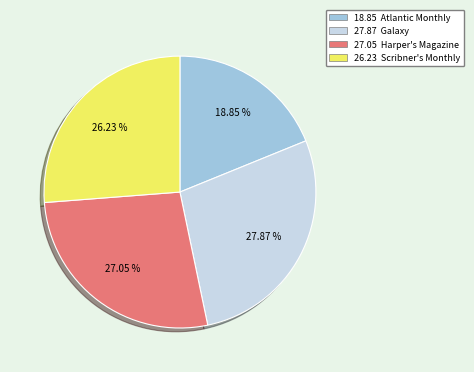

Is there any slice that represents more than half of the pie?

No